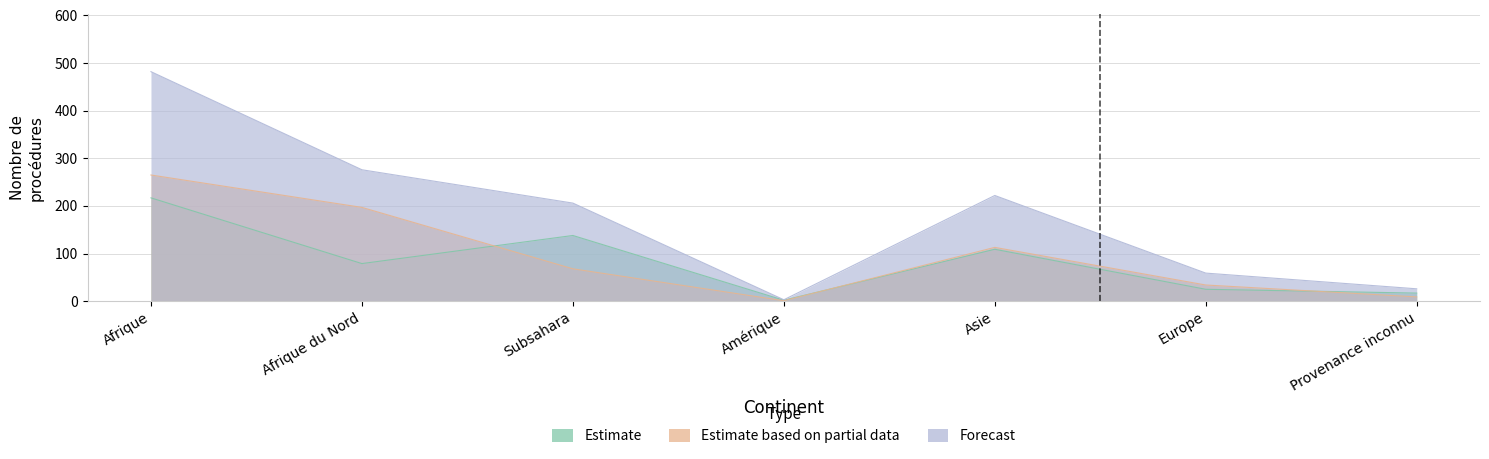

True or false: Total procédures (col_1) and Procédures In (col_3) intersect in this chart.

False